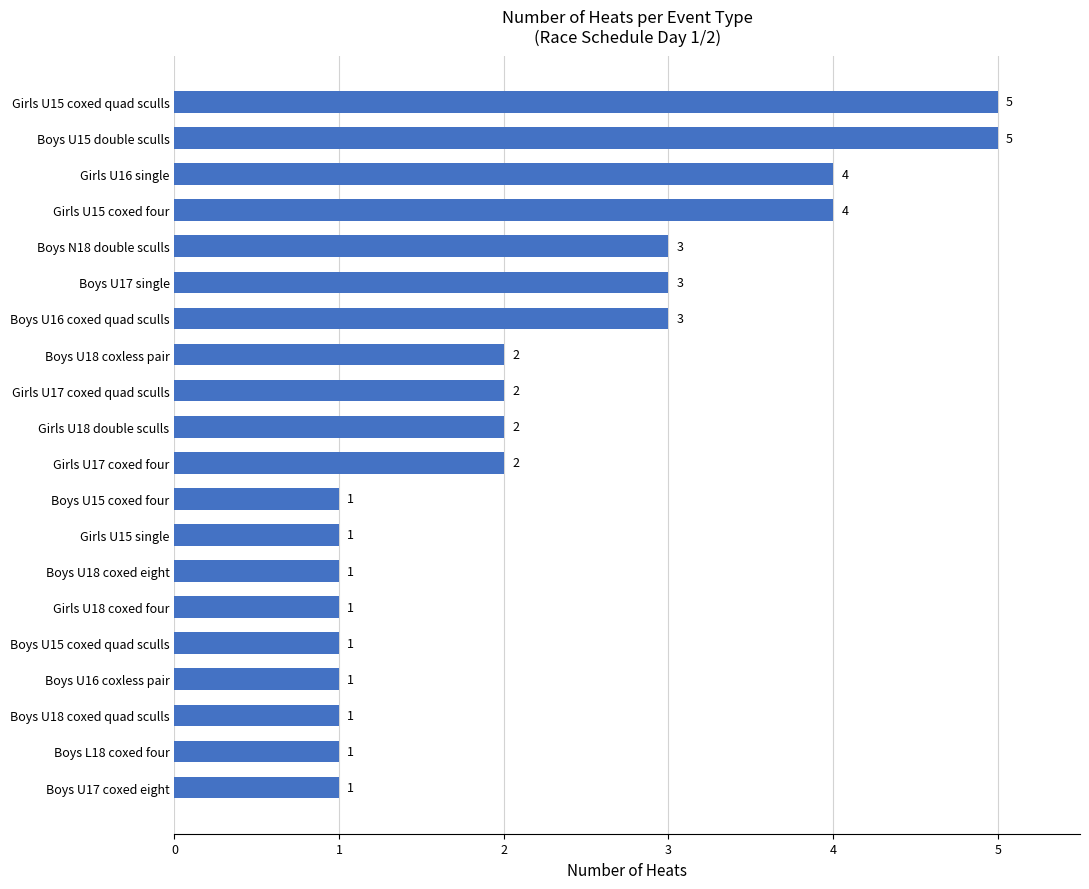

Reading bottom to top, transcribe all the data shown in this chart.

1	1	1	1	1	1	1	1	1	2	2	2	2	3	3	3	4	4	5	5